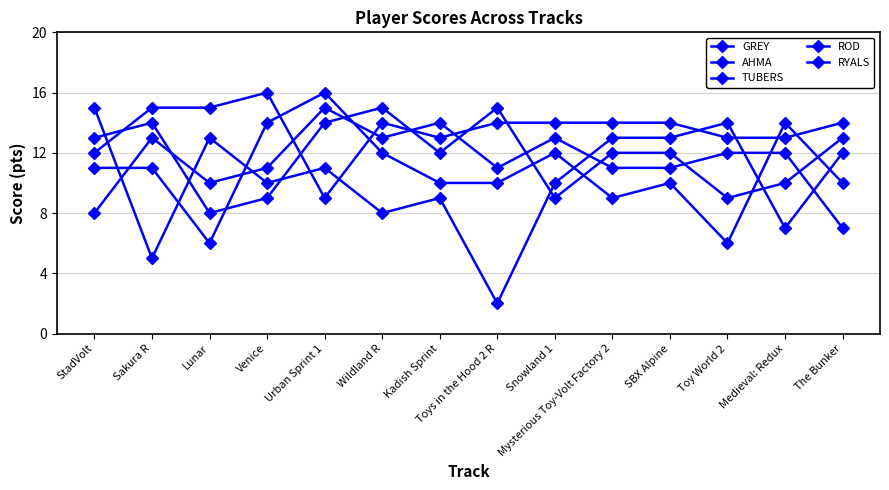

How many intersections are there between RYALS and TUBERS?

6